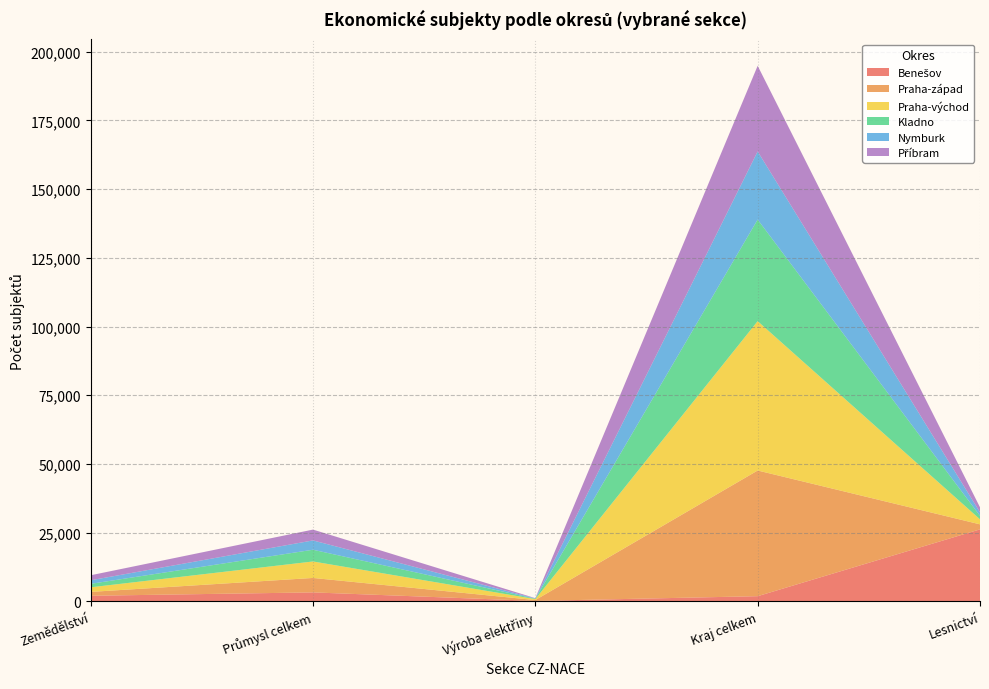

Reading left to right, list all the values displayed in this chart.

Benešov: Zemědělství=2039	Průmysl celkem=3270	Výroba elektřiny=166	Kraj celkem=1891	Lesnictví=26201
Praha-západ: Zemědělství=1409	Průmysl celkem=5255	Výroba elektřiny=311	Kraj celkem=45726	Lesnictví=1827
Praha-východ: Zemědělství=1673	Průmysl celkem=5994	Výroba elektřiny=350	Kraj celkem=54338	Lesnictví=1827
Kladno: Zemědělství=1260	Průmysl celkem=4271	Výroba elektřiny=140	Kraj celkem=36972	Lesnictví=1260
Nymburk: Zemědělství=1293	Průmysl celkem=3387	Výroba elektřiny=109	Kraj celkem=24778	Lesnictví=1293
Příbram: Zemědělství=1827	Průmysl celkem=3942	Výroba elektřiny=97	Kraj celkem=31170	Lesnictví=1827